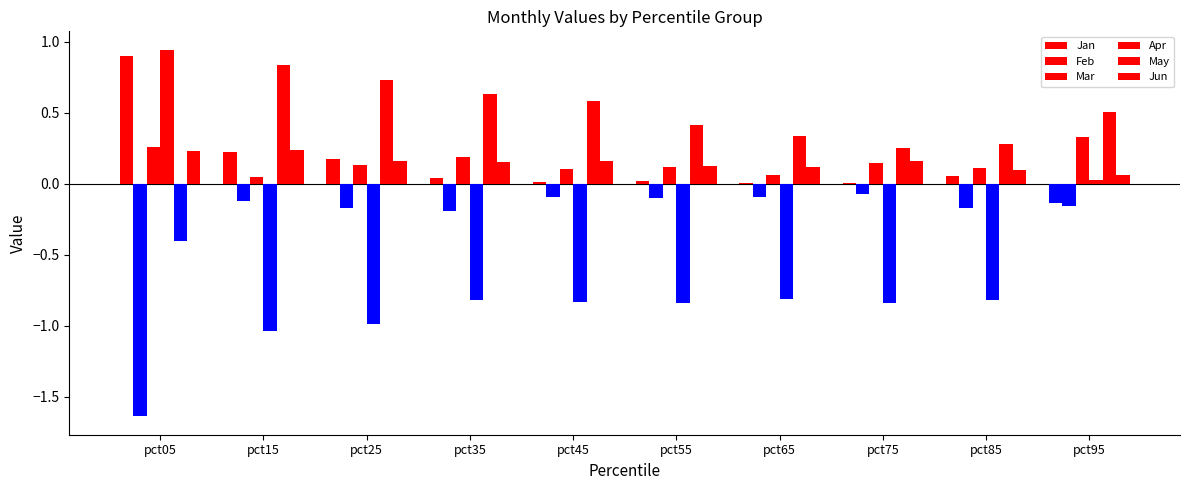

Which has a higher value, pct75 or pct35?

pct35